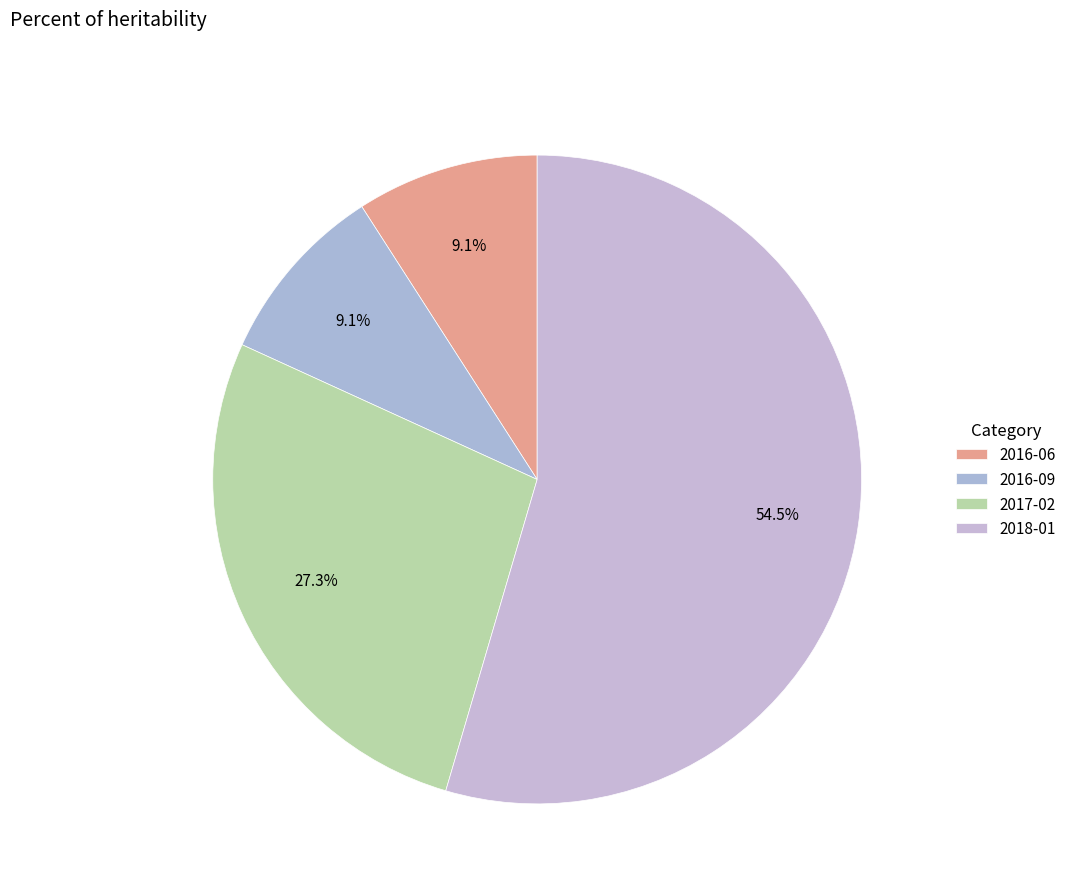

The 2018-01 slice represents 55% of the pie. True or false?

True